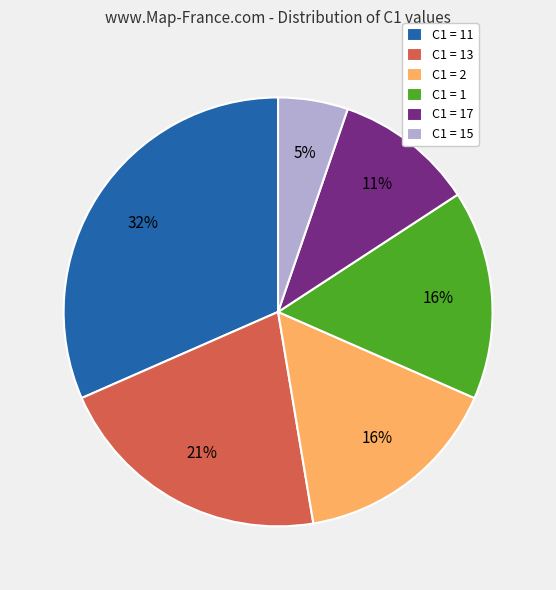

Does C1 = 11 account for over 50% of the chart?

No